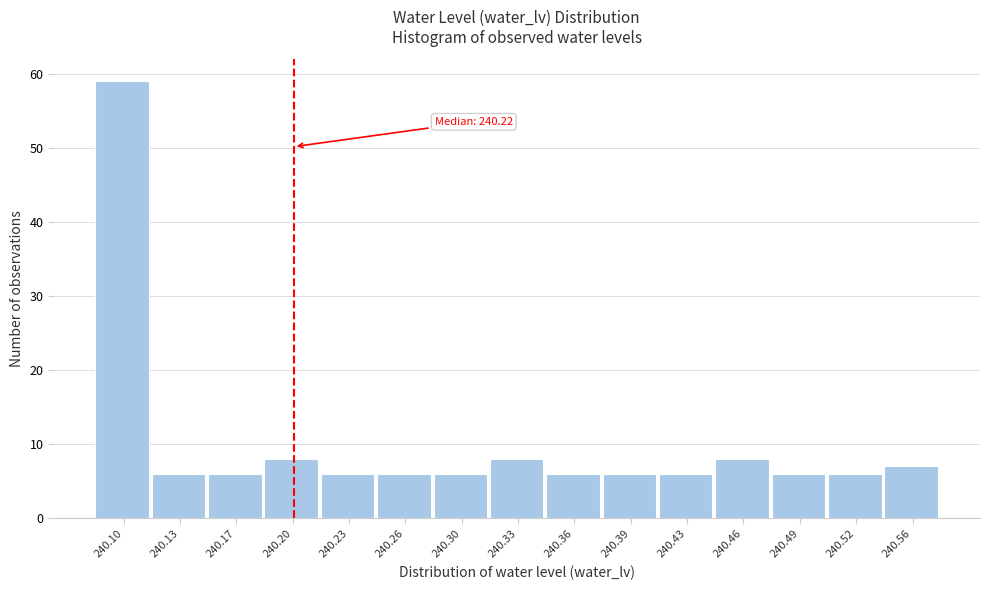

Reading left to right, list all the values displayed in this chart.

59	6	6	8	6	6	6	8	6	6	6	8	6	6	7